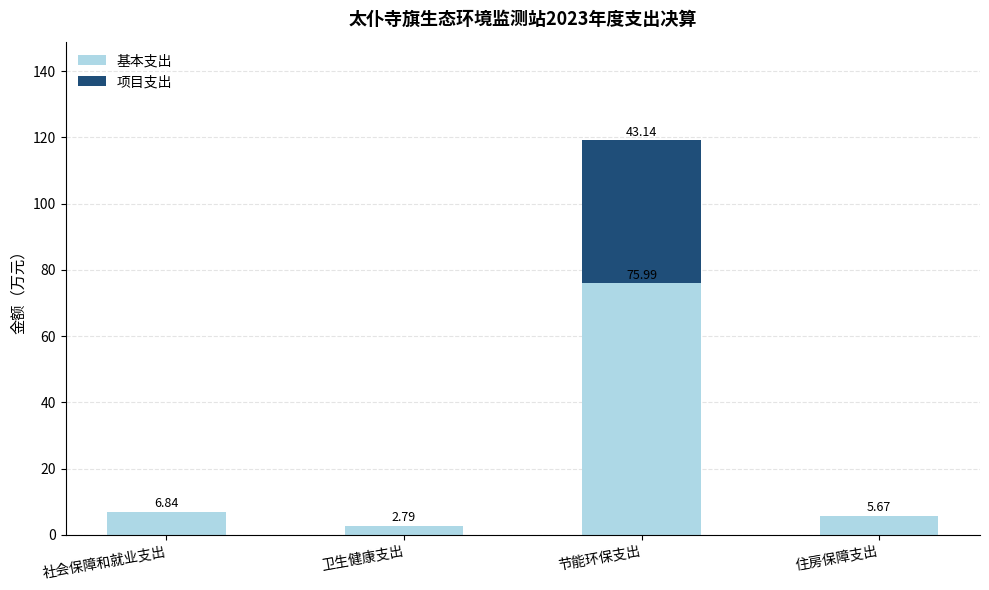

At which category is the sum across all series the highest?

节能环保支出